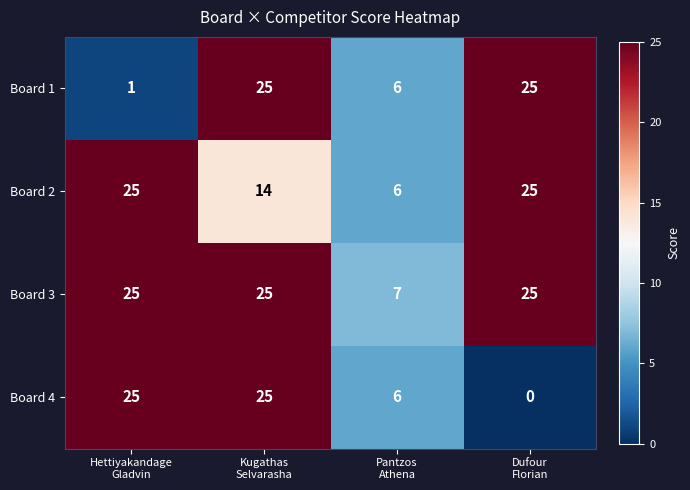

Which series has the widest spread of values?

Board 4